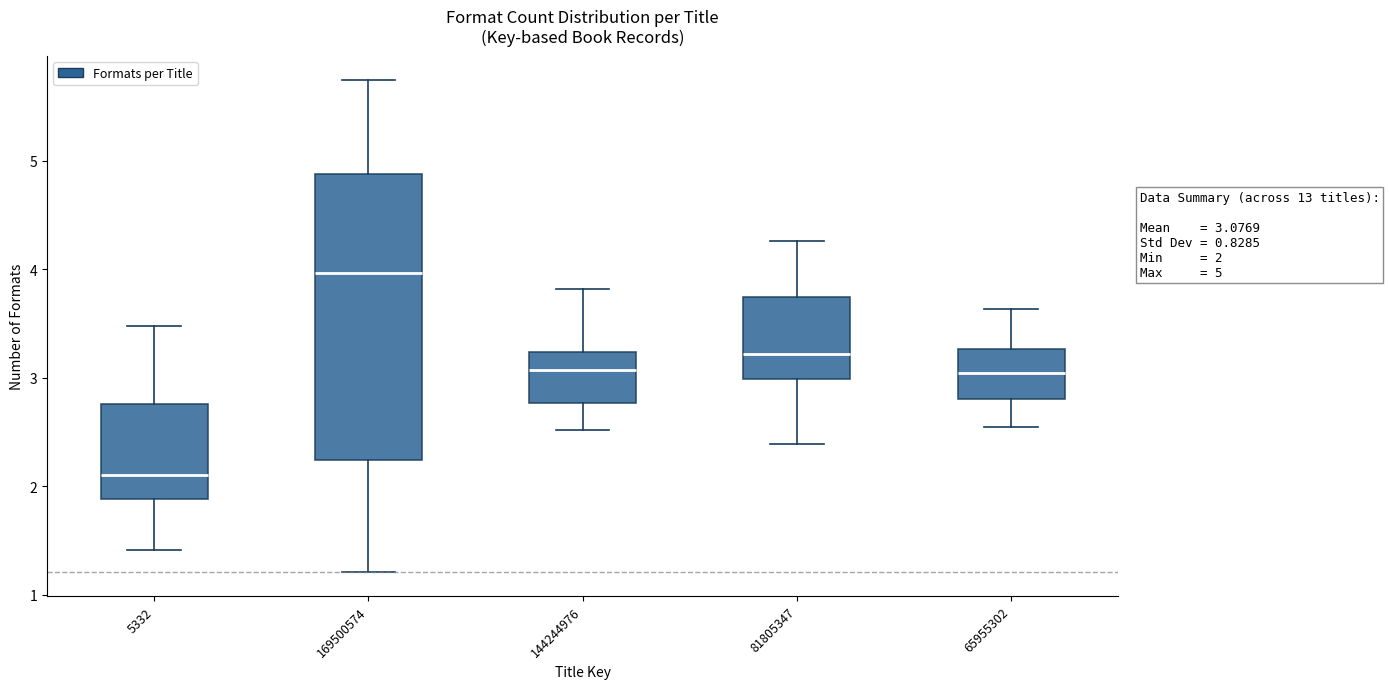

Comparing the boxes themselves (not the whiskers), which one is the tallest?

169500574